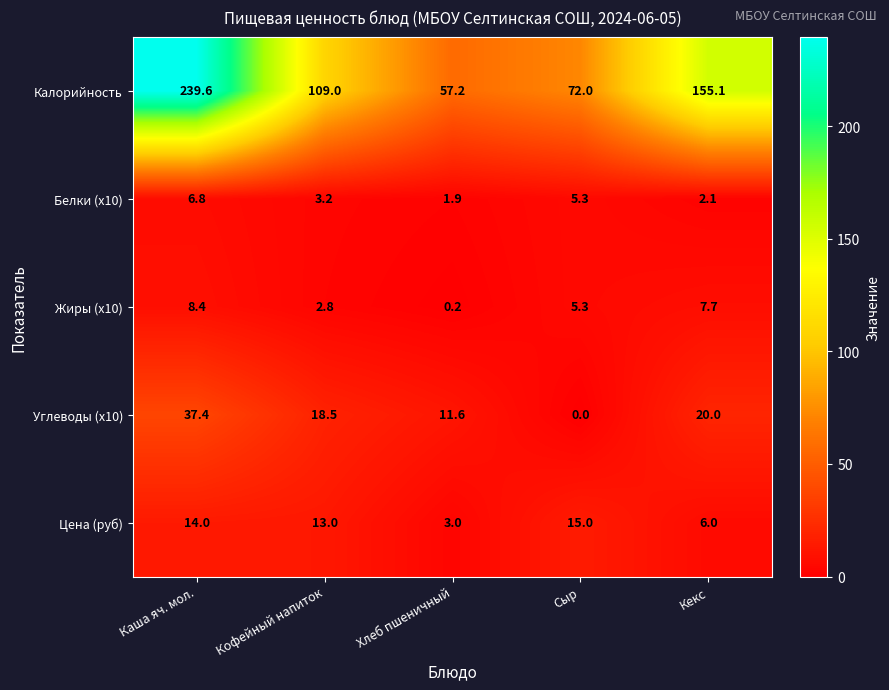

At Кофейный напиток, list the series in order from largest to smallest.

Калорийность, Углеводы (x10), Цена (руб), Белки (x10), Жиры (x10)